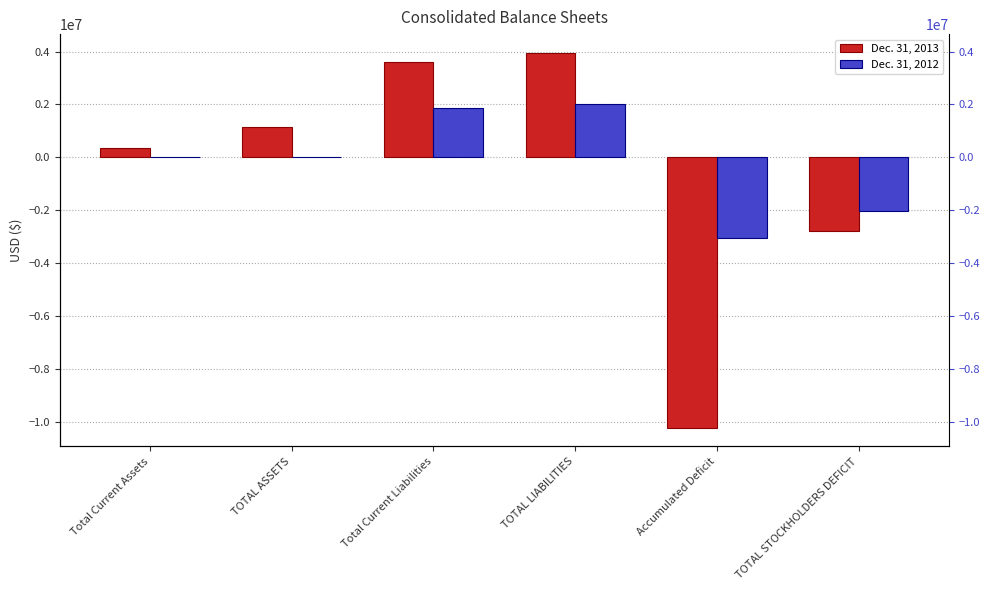

Rank the series by their average value, from lowest to highest.

Dec. 31, 2013, Dec. 31, 2012